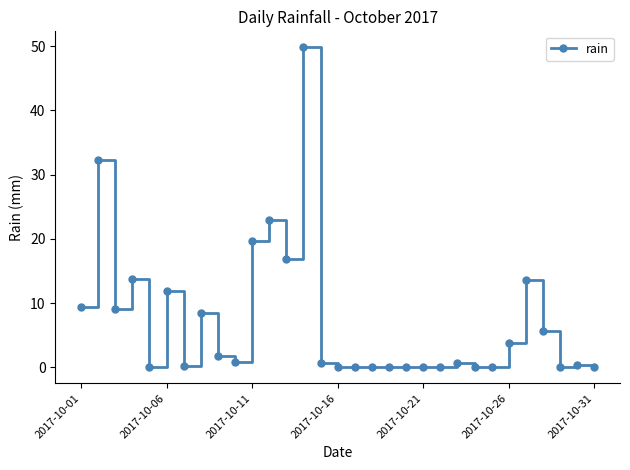

What is the average value?

7.1